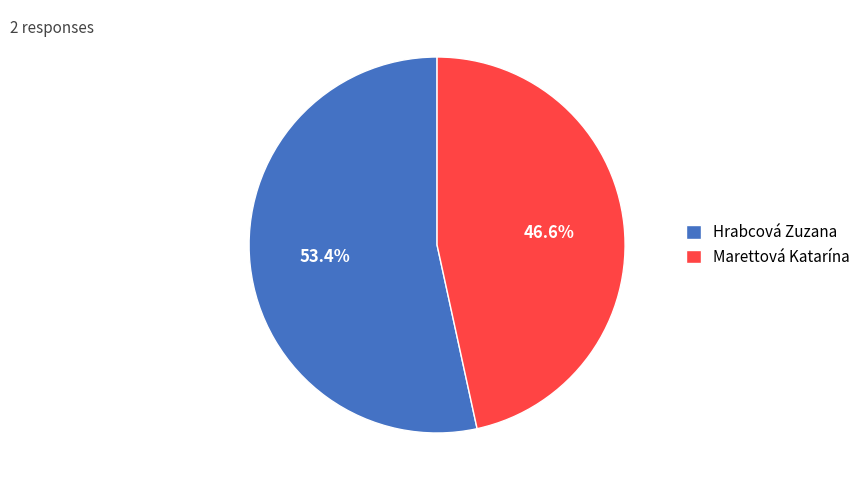

True or false: Marettová Katarína accounts for 47% of the total.

True